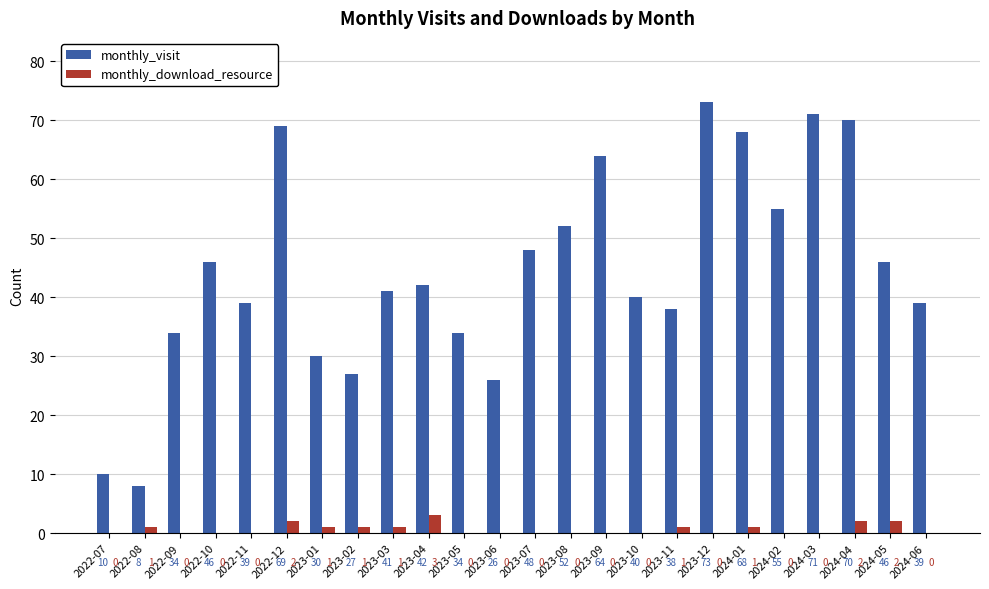

What are all the series names shown in the legend?

monthly_visit, monthly_download_resource